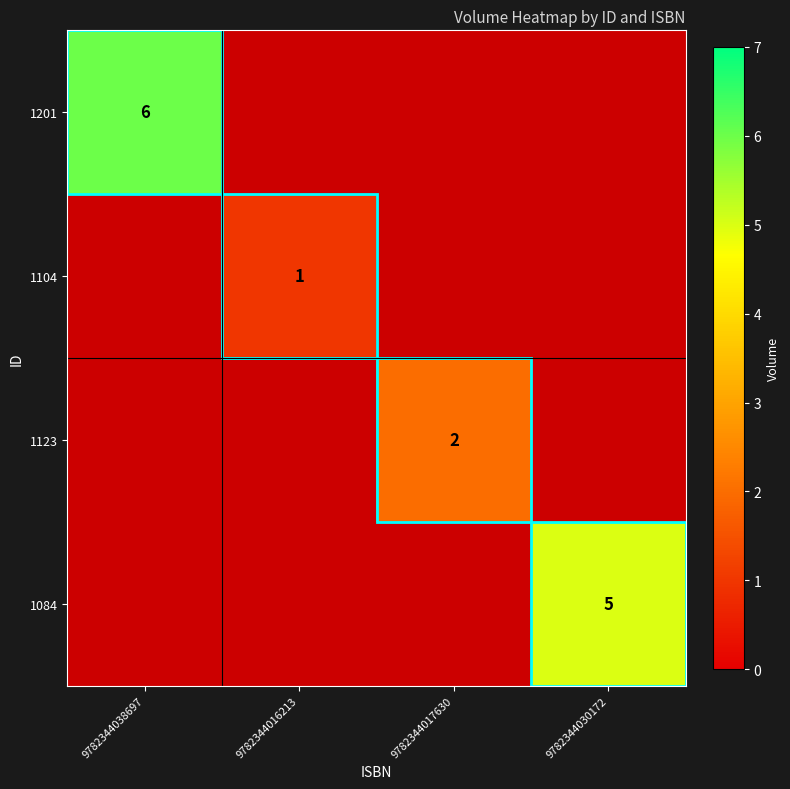

What is the minimum value shown in the chart?

1.0